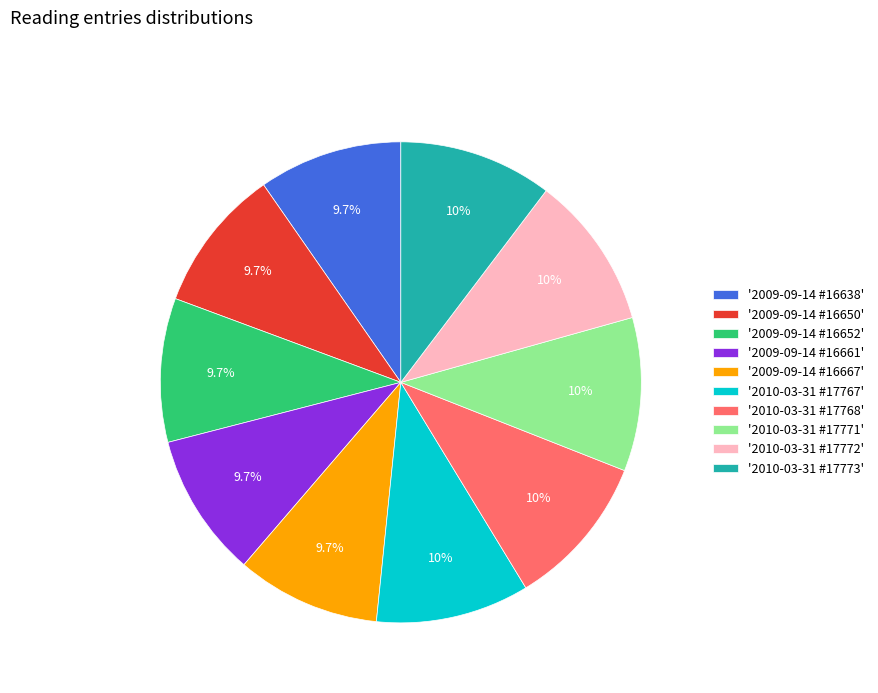

How many segments does this pie chart have?

10